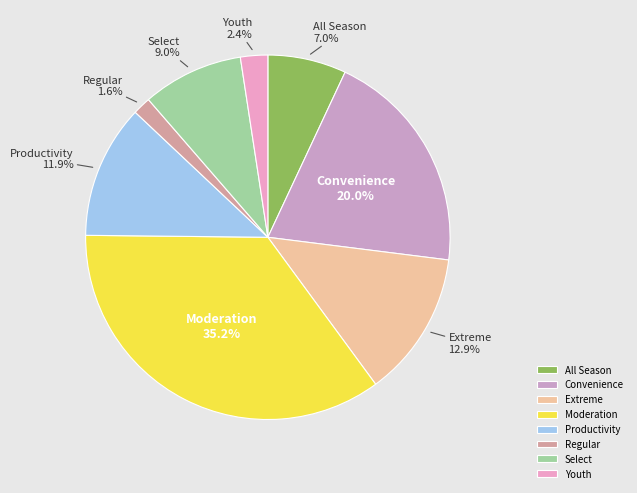

Combined, what portion of the pie is Select and Moderation?

44.2%